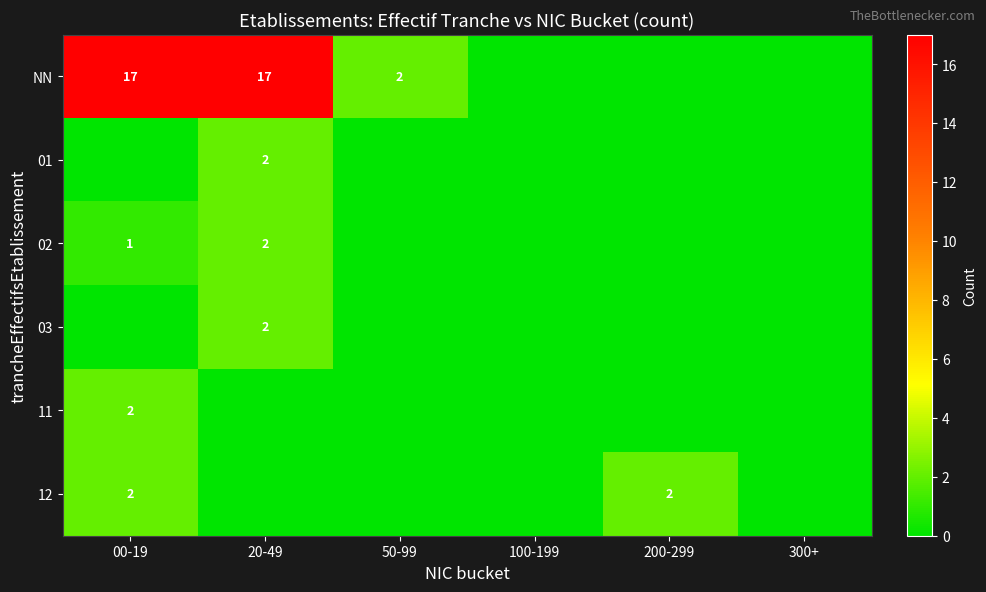

At how many categories does at least one series exceed 13?

2